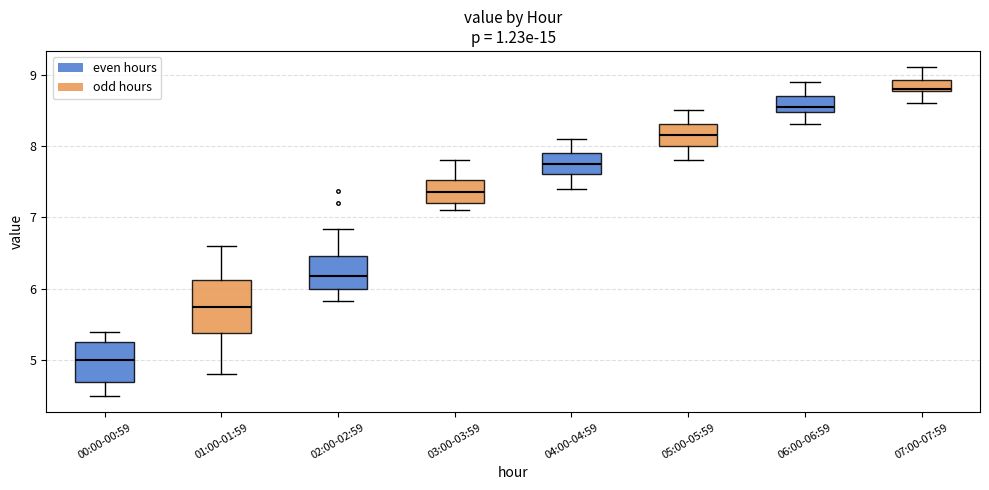

Reading left to right, transcribe this box plot: for each box, give where its median line is, the range the box spans, and where its two whiskers end, as read against the y-axis. The values are not printed on the chart, so give them approximately, as read against the axis.

00:00-00:59: median 5.0, box 4.7 to 5.3, whiskers 4.5 to 5.4
01:00-01:59: median 5.8, box 5.4 to 6.1, whiskers 4.8 to 6.6
02:00-02:59: median 6.2, box 6.0 to 6.5, whiskers 5.8 to 6.8
03:00-03:59: median 7.4, box 7.2 to 7.5, whiskers 7.1 to 7.8
04:00-04:59: median 7.8, box 7.6 to 7.9, whiskers 7.4 to 8.1
05:00-05:59: median 8.2, box 8.0 to 8.3, whiskers 7.8 to 8.5
06:00-06:59: median 8.6, box 8.5 to 8.7, whiskers 8.3 to 8.9
07:00-07:59: median 8.8, box 8.8 to 8.9, whiskers 8.6 to 9.1